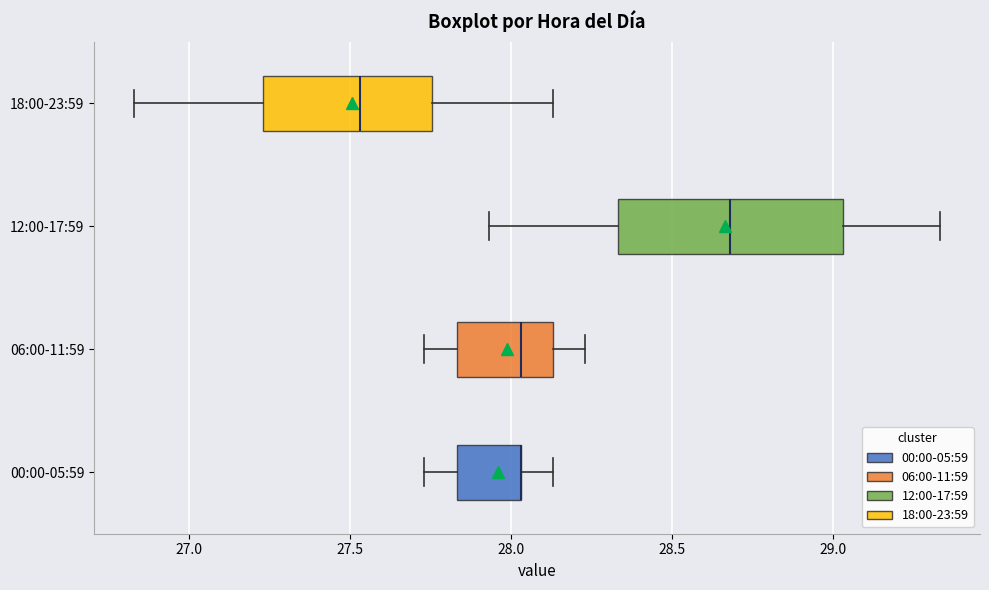

Which box is the widest, from its left edge to its right edge?

12:00-17:59